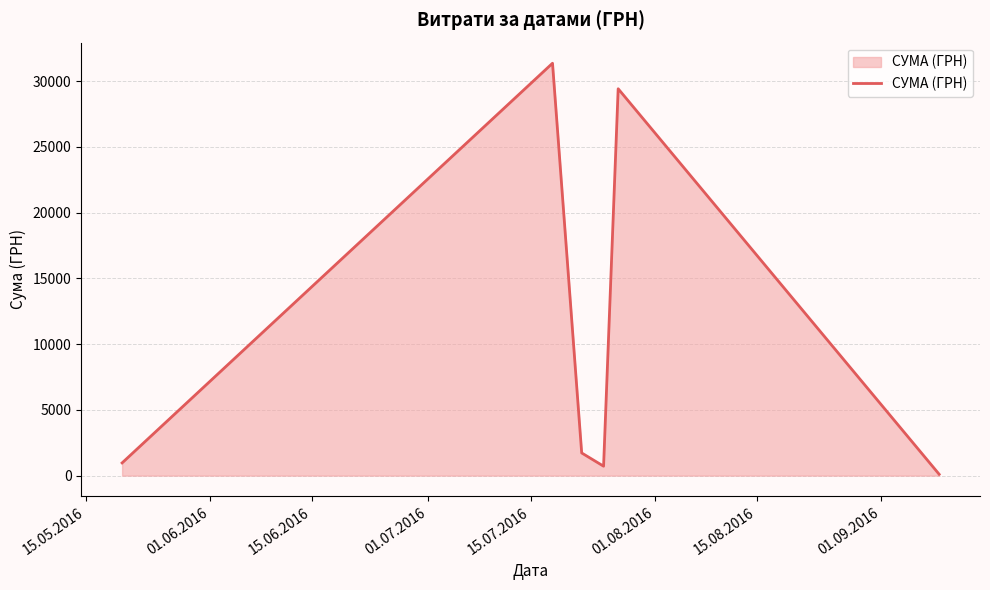

How many interior local peaks (higher than both neighbors) does the data have?

2